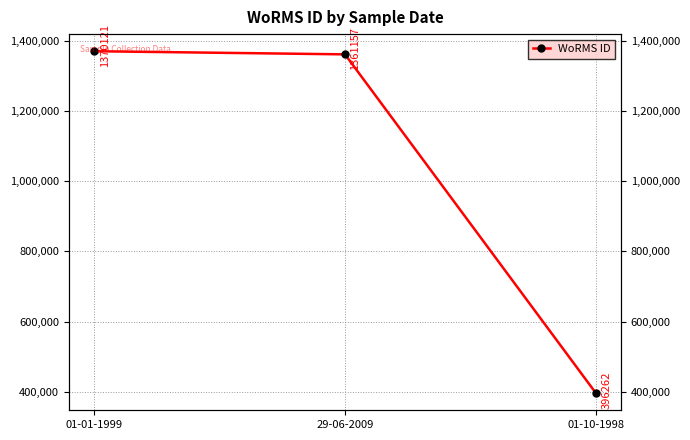

Read the value at 29-06-2009.

1361157